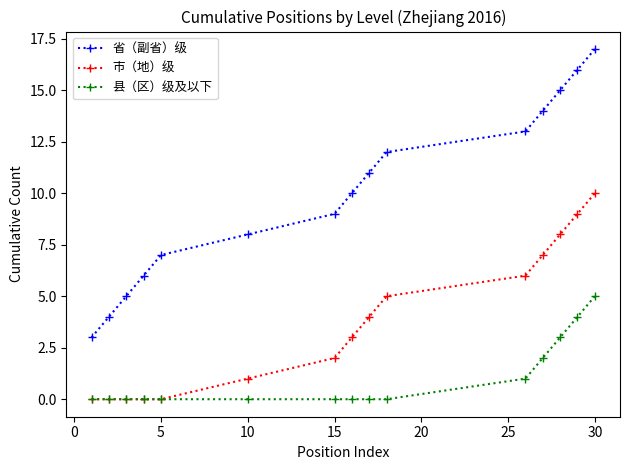

Does the chart display data point markers on the line(s)?

Yes